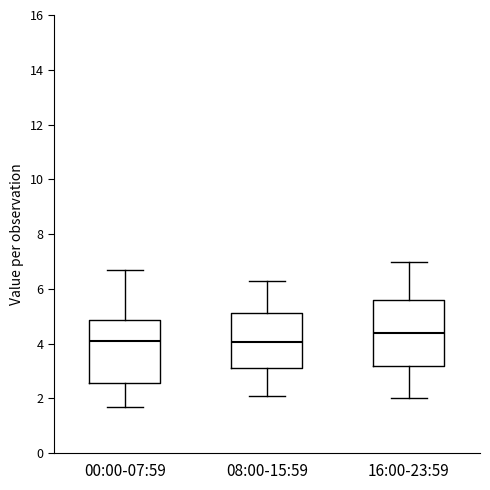

Reading left to right, read every box against the y-axis: the position of its median line, the range the box covers, and the ends of its whiskers. The values are not printed on the chart, so give them approximately, as read against the axis.

00:00-07:59: median 4.0, box 2.6 to 4.8, whiskers 1.8 to 6.8
08:00-15:59: median 4.0, box 3.2 to 5.2, whiskers 2.2 to 6.4
16:00-23:59: median 4.4, box 3.2 to 5.6, whiskers 2.0 to 7.0